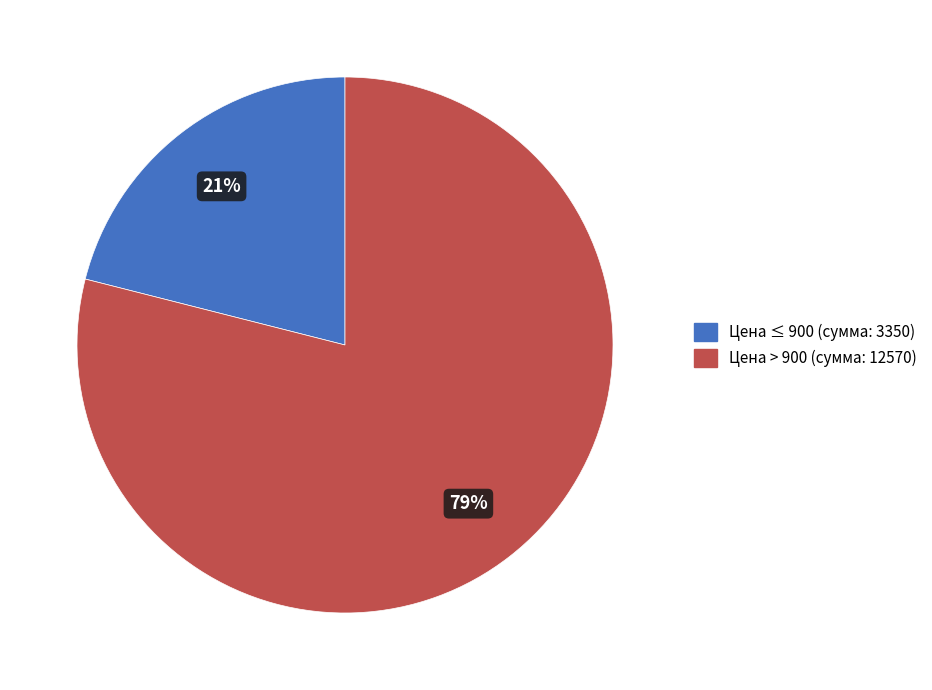

Between Цена > 900 (сумма: 12570) and Цена ≤ 900 (сумма: 3350), which is larger?

Цена > 900 (сумма: 12570)